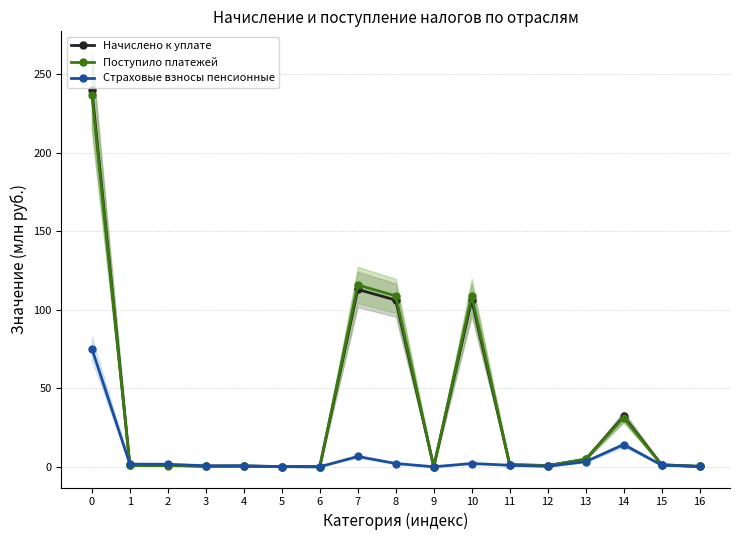

What is the sum of all Начислено к уплате values?

609.3